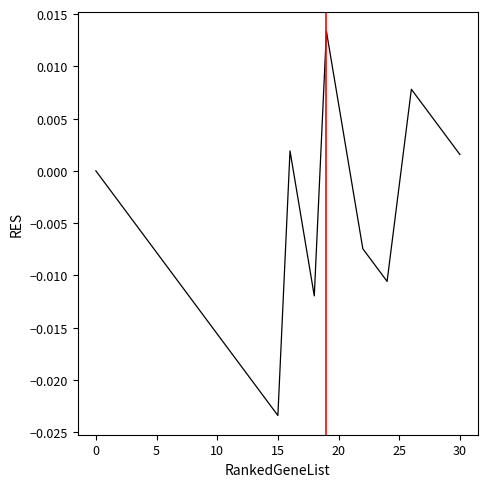

How many series are shown in this chart?

1